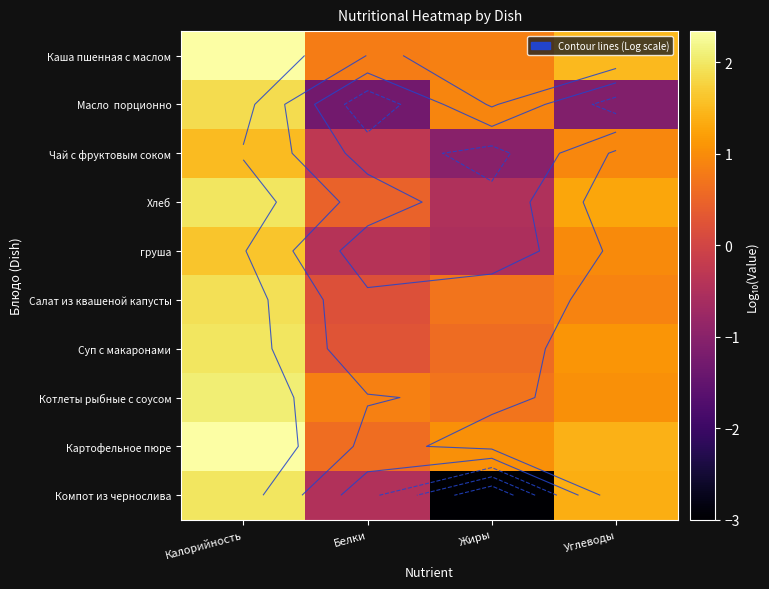

Is it true that Чай с фруктовым соком equals -0.1 at Белки?

False